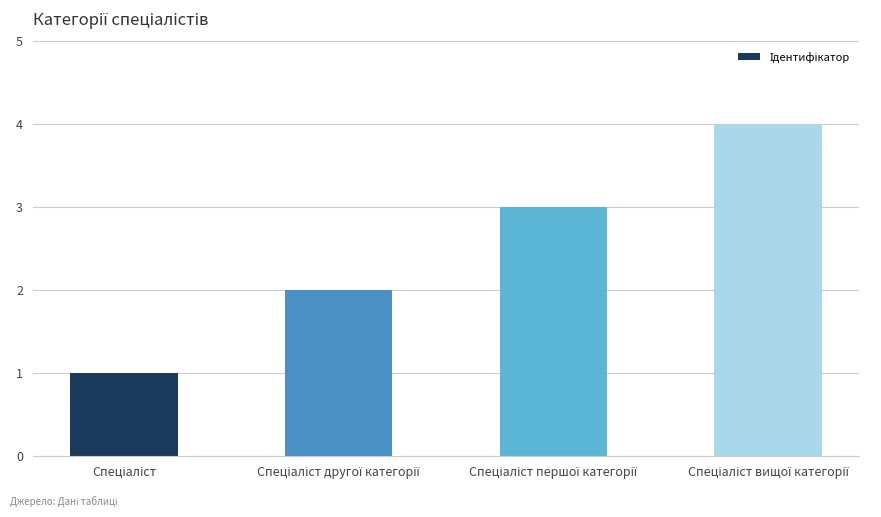

What is the greatest value displayed?

4